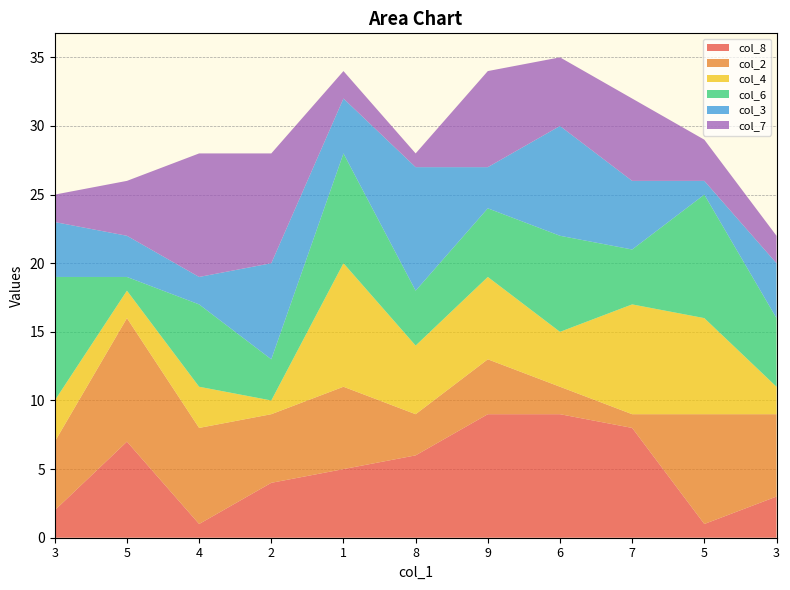

Reading left to right, transcribe all the data shown in this chart.

col_8: 3=2	5=7	4=1	2=4	1=5	8=6	9=9	6=9	7=8	5=1	3=3
col_2: 3=5	5=9	4=7	2=5	1=6	8=3	9=4	6=2	7=1	5=8	3=6
col_4: 3=3	5=2	4=3	2=1	1=9	8=5	9=6	6=4	7=8	5=7	3=2
col_6: 3=9	5=1	4=6	2=3	1=8	8=4	9=5	6=7	7=4	5=9	3=5
col_3: 3=4	5=3	4=2	2=7	1=4	8=9	9=3	6=8	7=5	5=1	3=4
col_7: 3=2	5=4	4=9	2=8	1=2	8=1	9=7	6=5	7=6	5=3	3=2